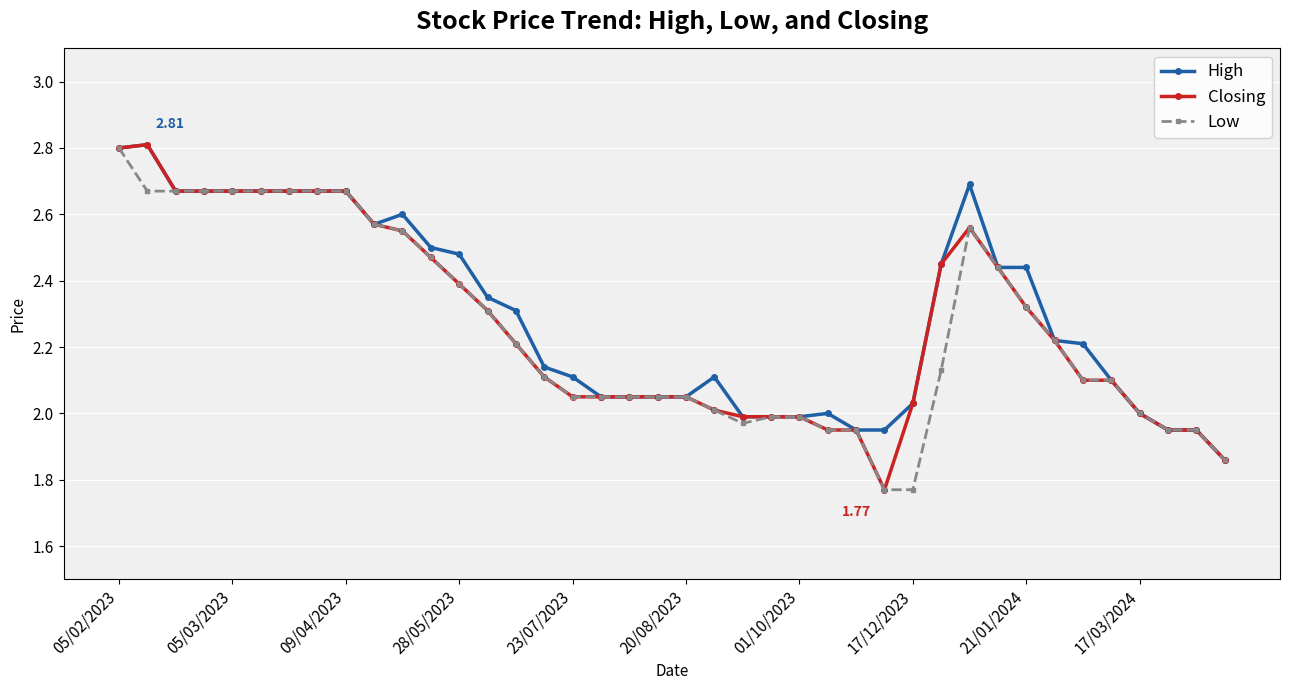

At how many categories does at least one series exceed 1?

40